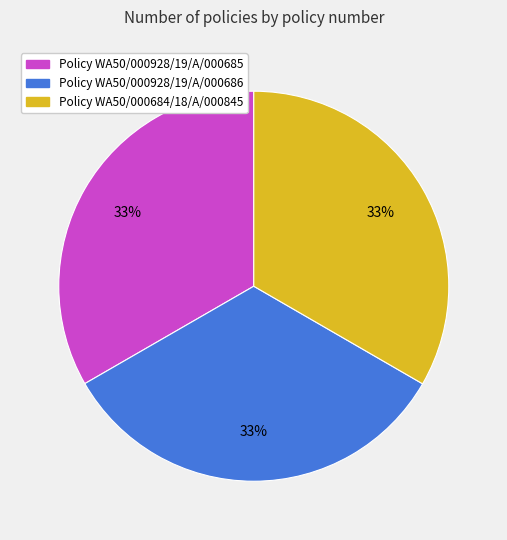

Count the number of slices in the pie.

3